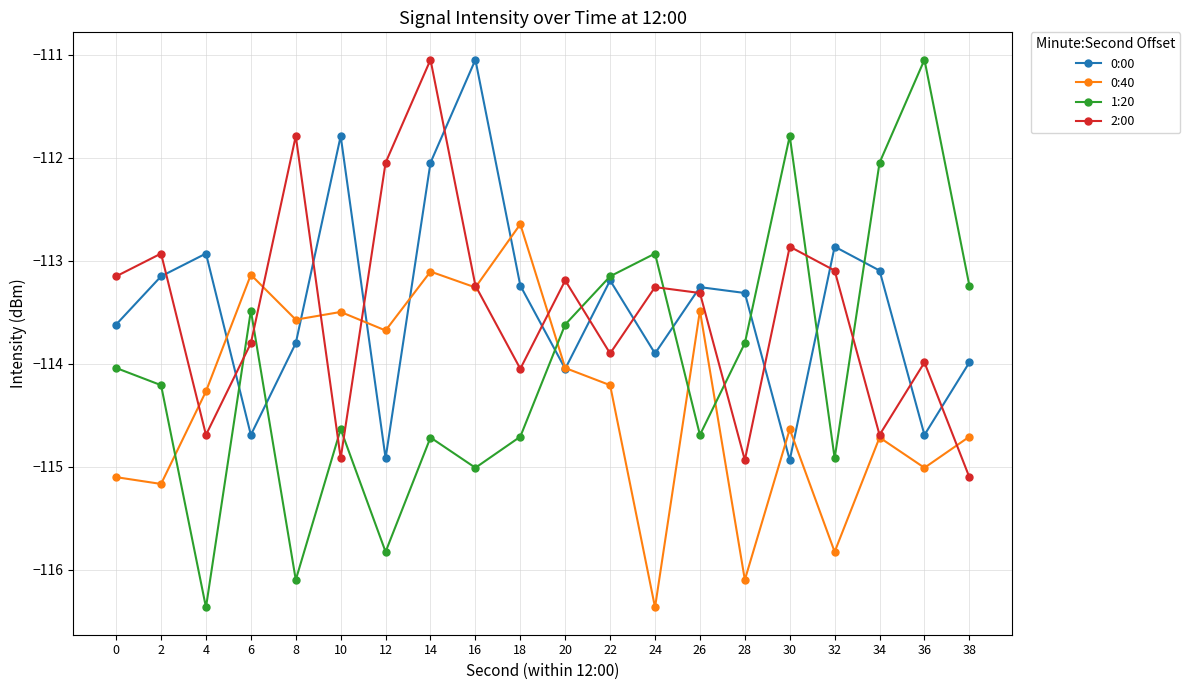

What is the value of the 0:00 point at the 5th from the left?

-113.8